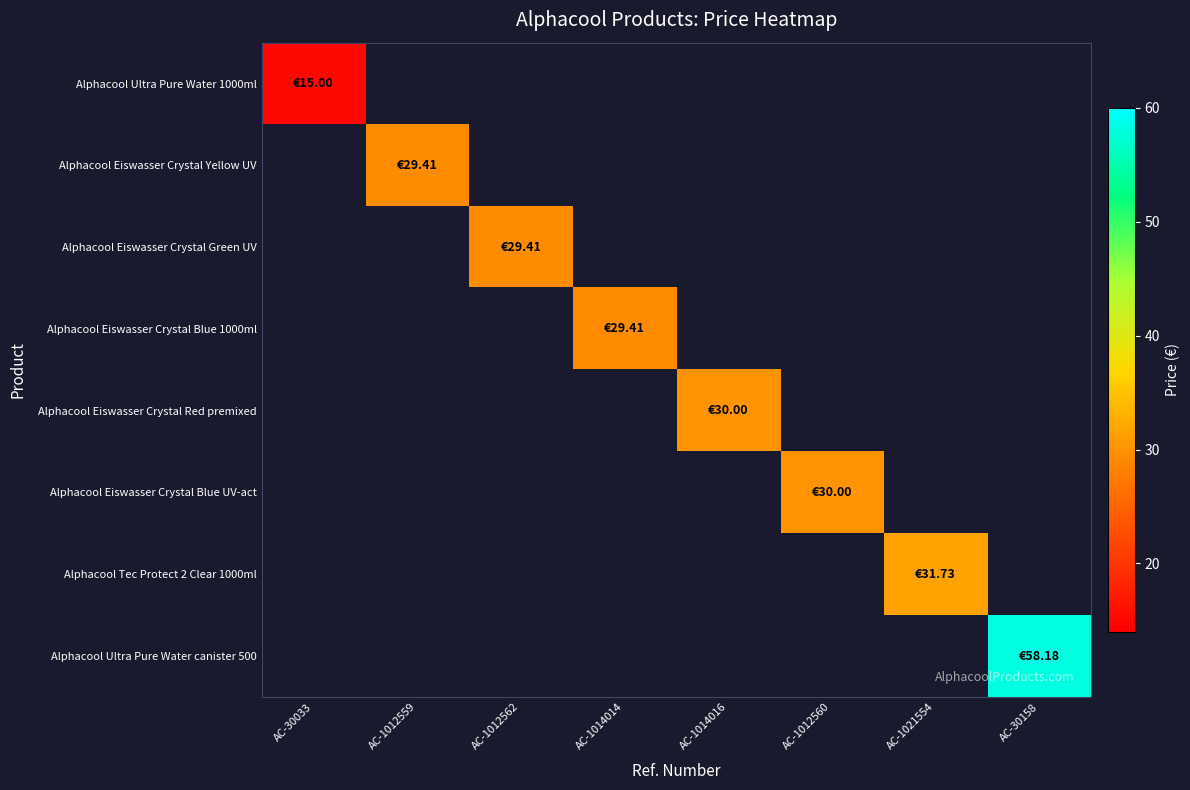

What is the greatest value displayed?

58.2